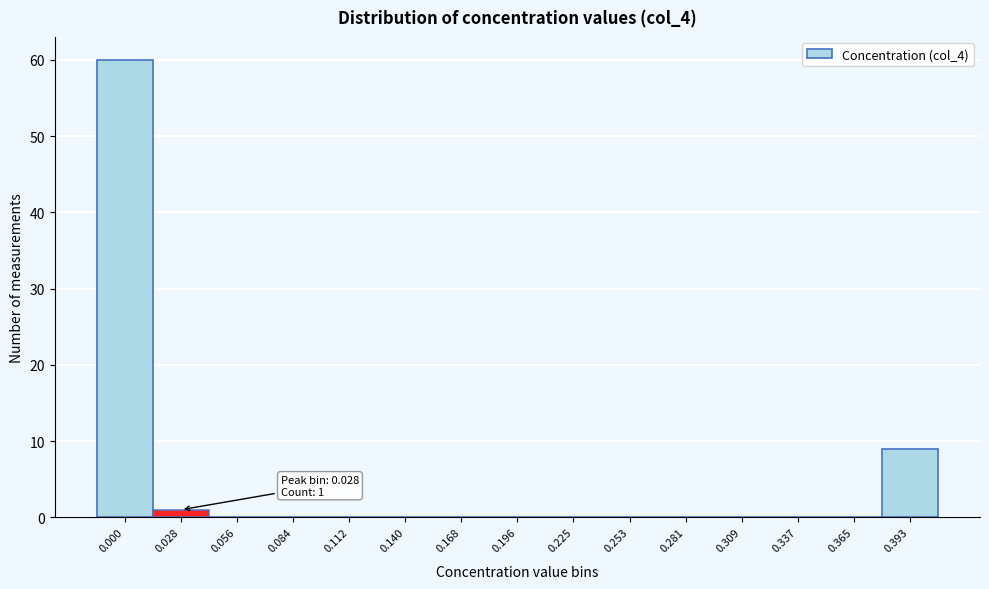

Reading left to right, extract all data points from this chart.

0.000=60	0.028=1	0.056=0	0.084=0	0.112=0	0.140=0	0.168=0	0.196=0	0.225=0	0.253=0	0.281=0	0.309=0	0.337=0	0.365=0	0.393=9